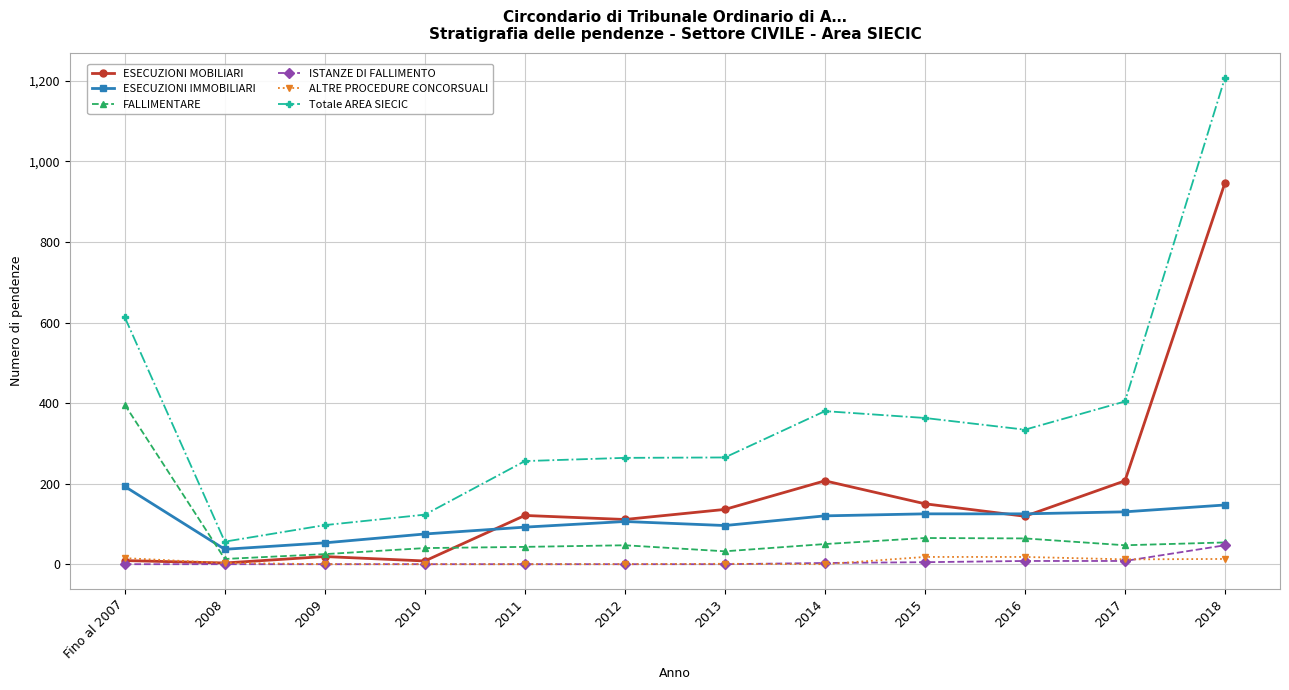

Is it true that ESECUZIONI MOBILIARI equals 207 at 2017?

True